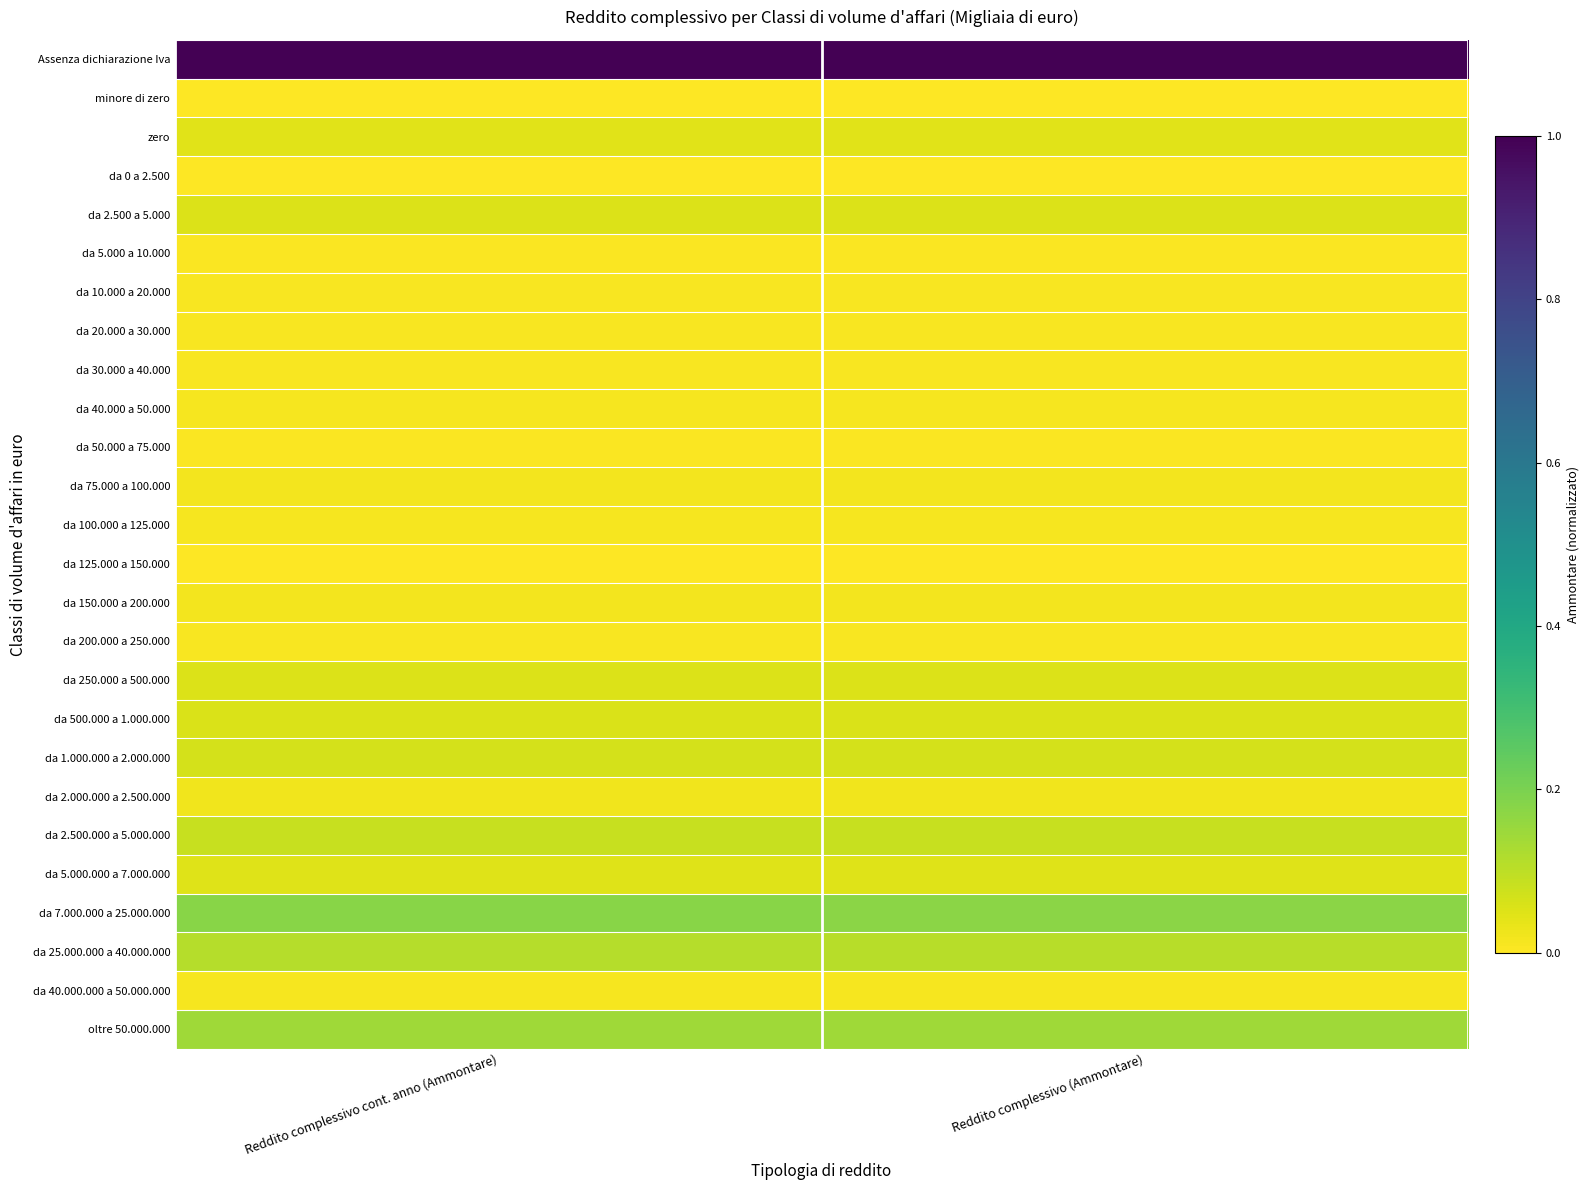

At how many categories does at least one series exceed 0?

2